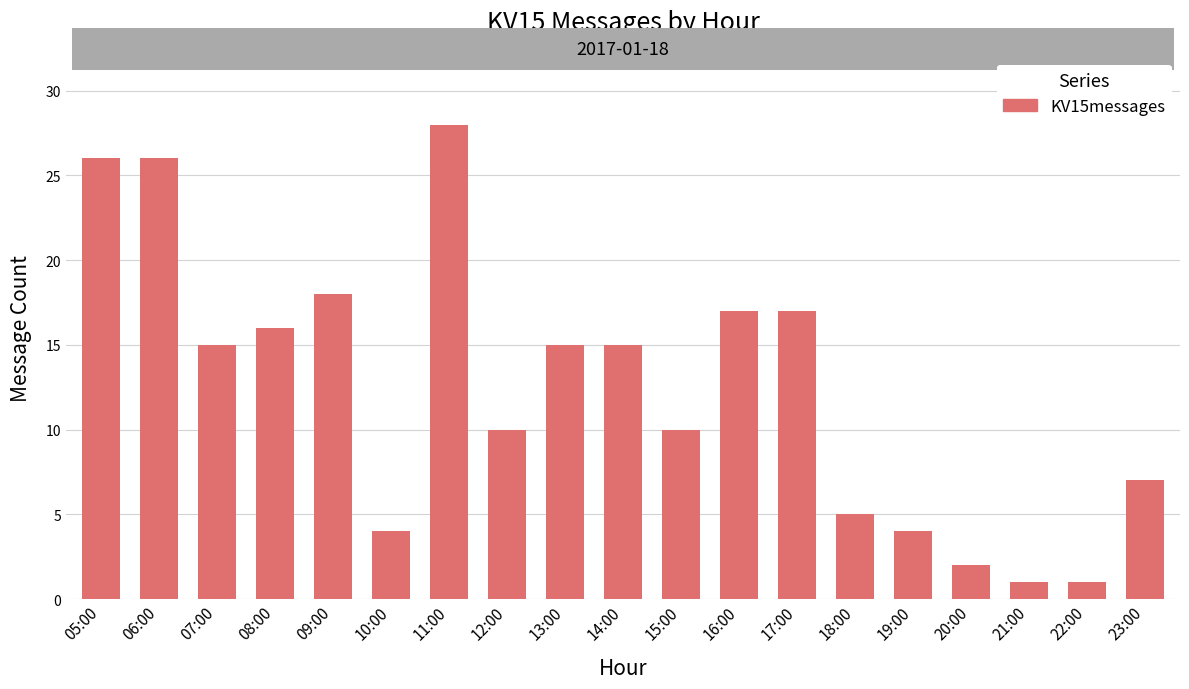

What is the ratio of the value at 19:00 to the value at 16:00?

0.2